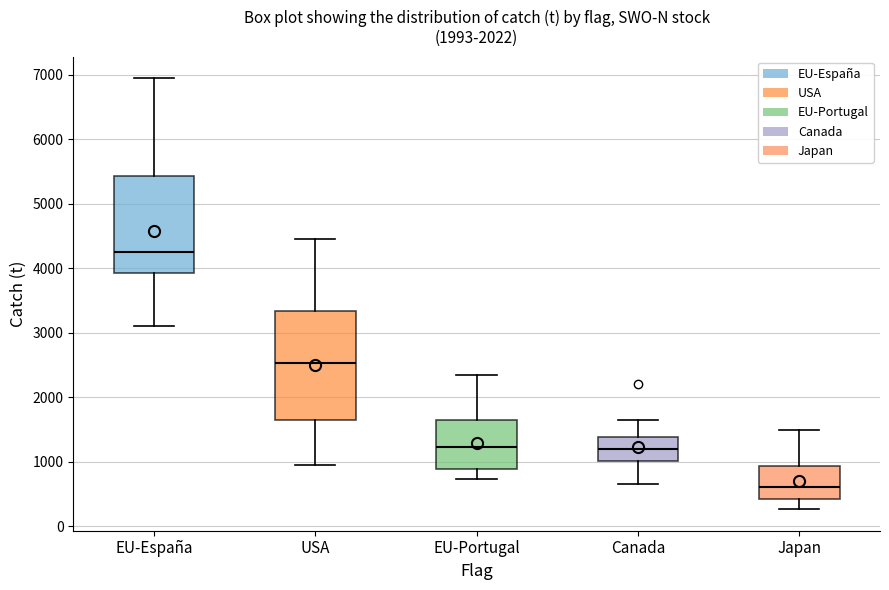

Which box is the tallest, from its lower edge to its upper edge?

USA